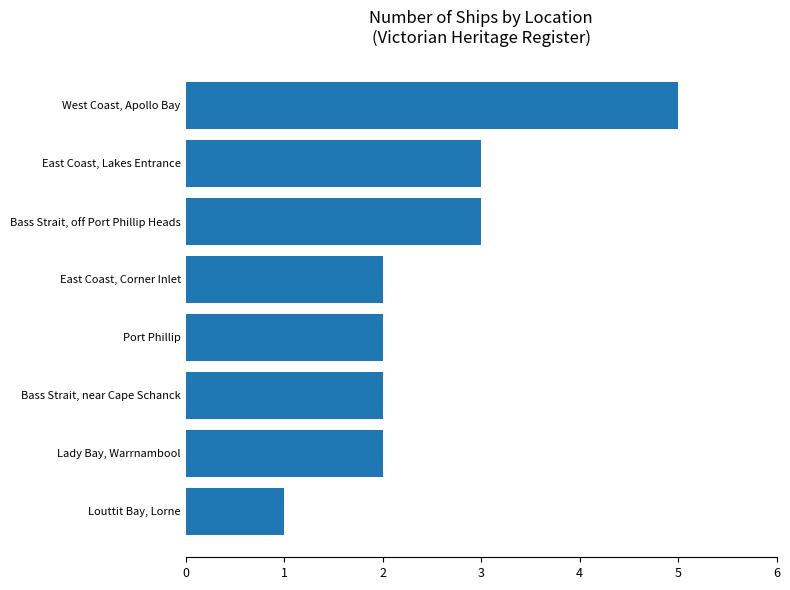

What is the minimum value shown in the chart?

1